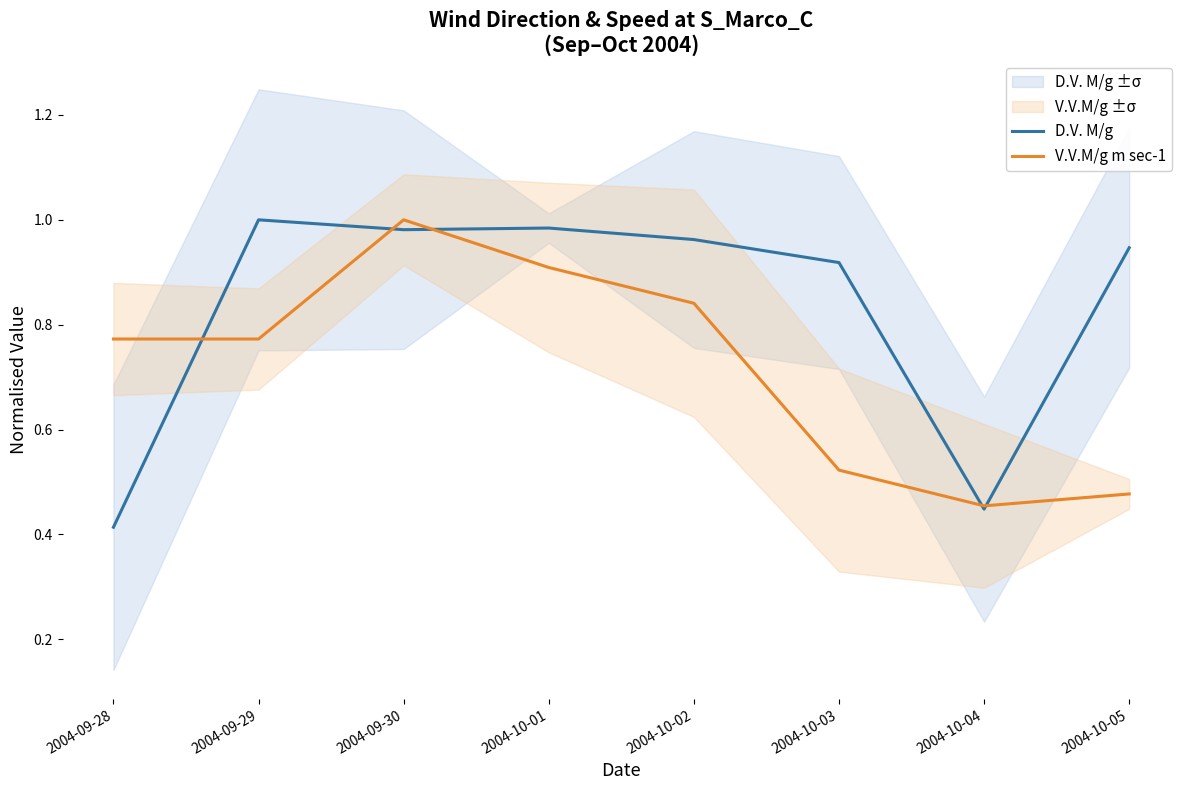

True or false: D.V. M/g has a value of 0.1 at 2004-10-04.

False